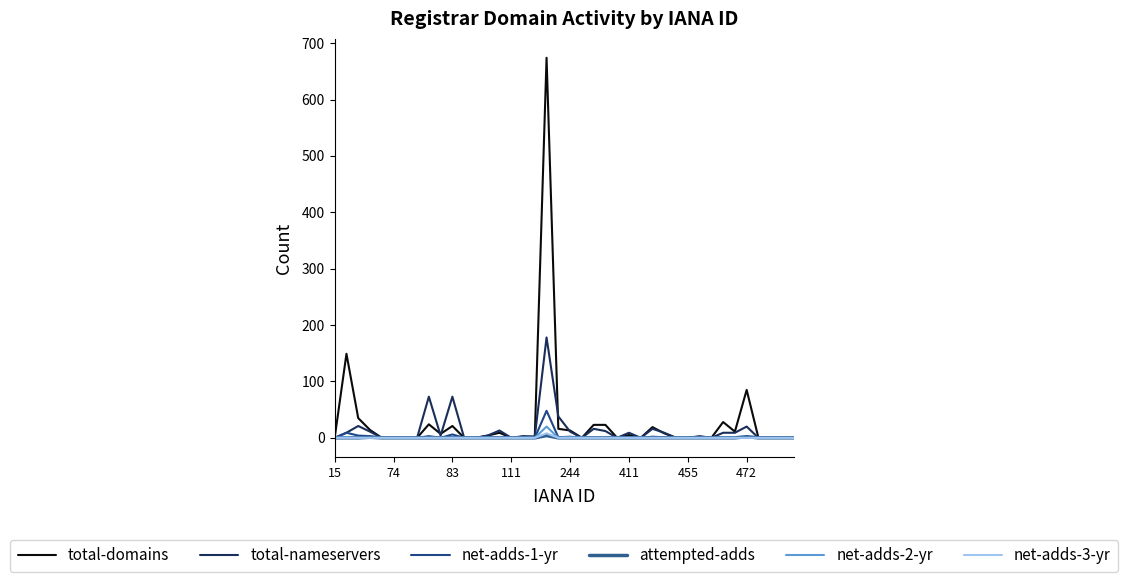

How many lines are shown in the chart?

6